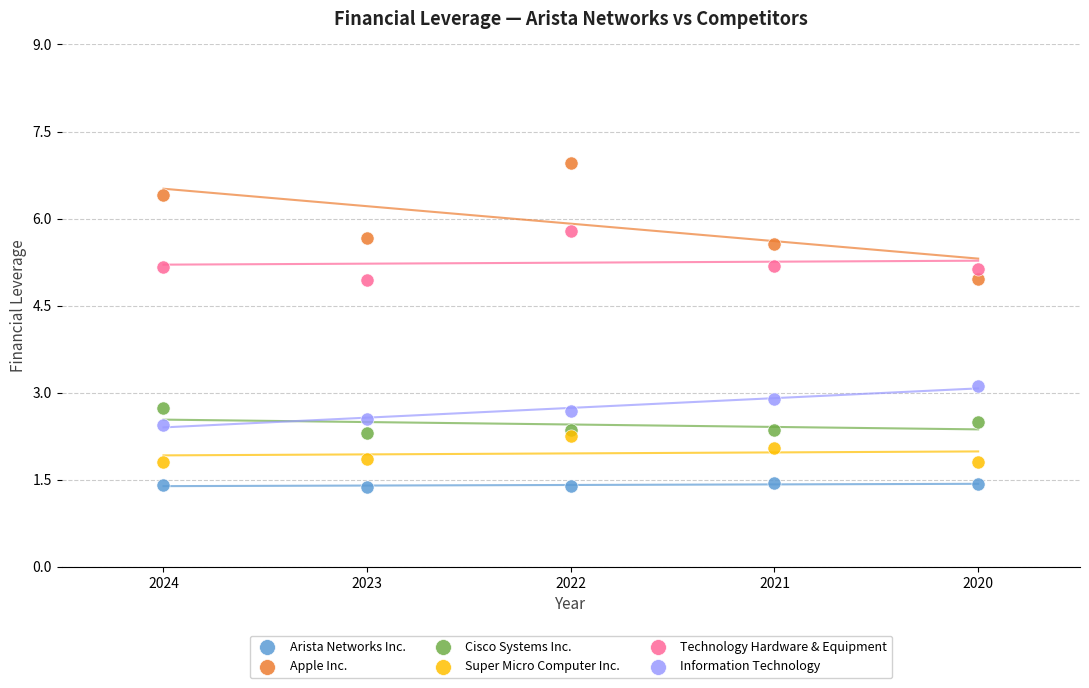

Across all data points, what is the range of Y values (max minus min)?

5.6